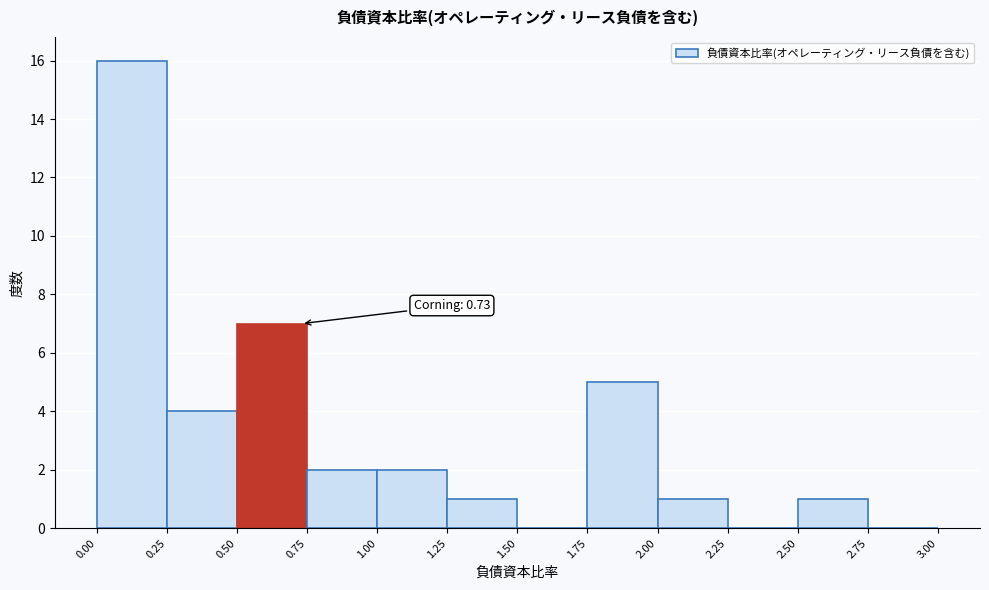

Over which range of the x-axis is the bar tallest?

0.00 to 0.25